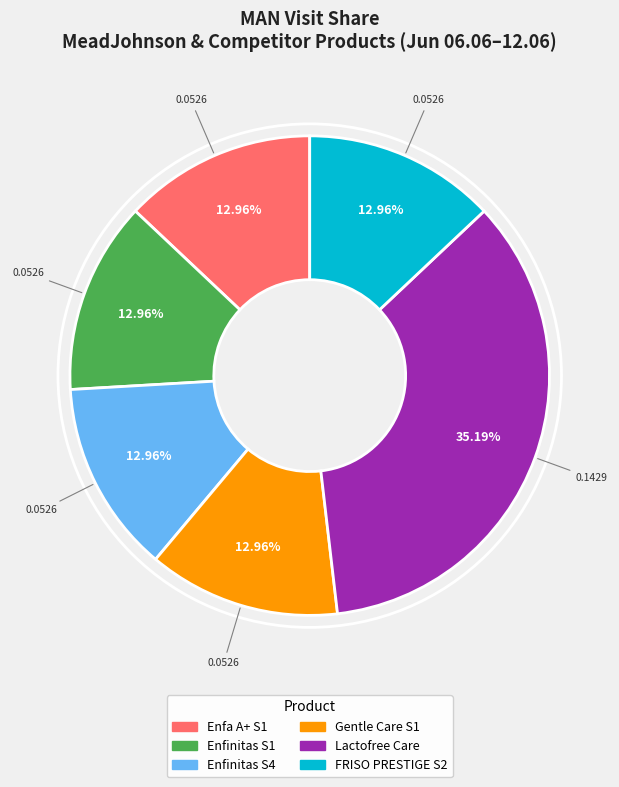

Is there a majority slice in this chart?

No